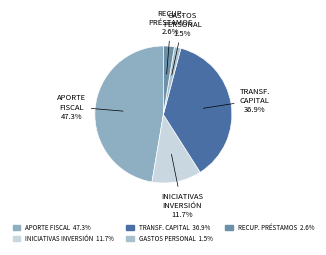

Count the number of slices in the pie.

5